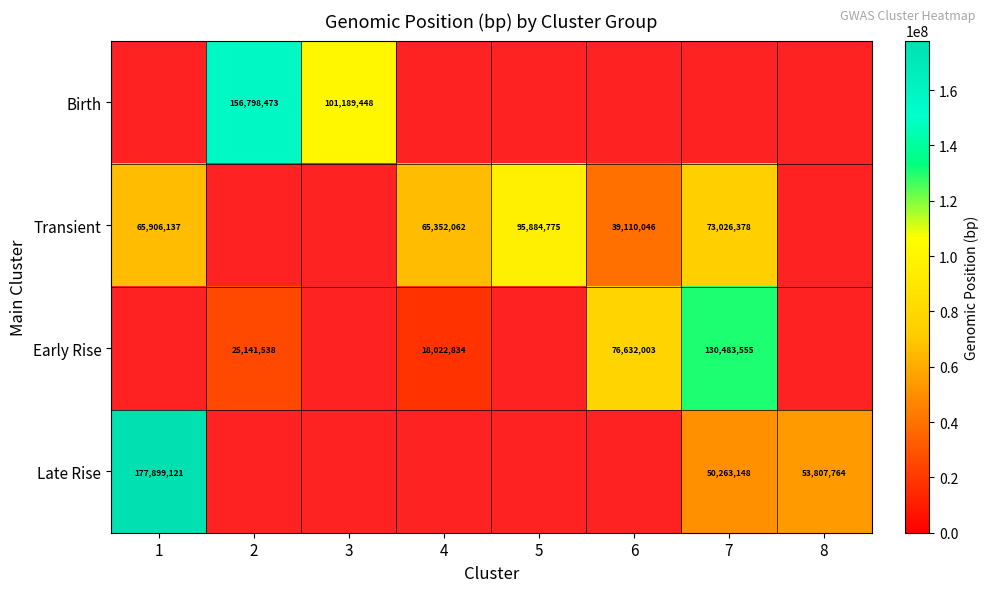

Is it true that Transient equals 32106109 at 8?

False